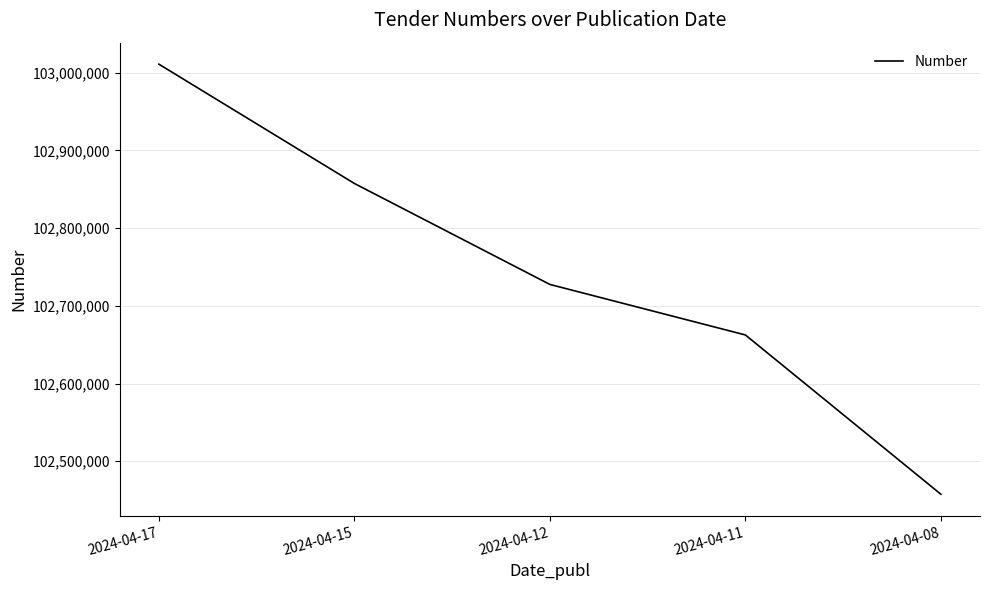

At which label does the data first exceed 102727530?

2024-04-17